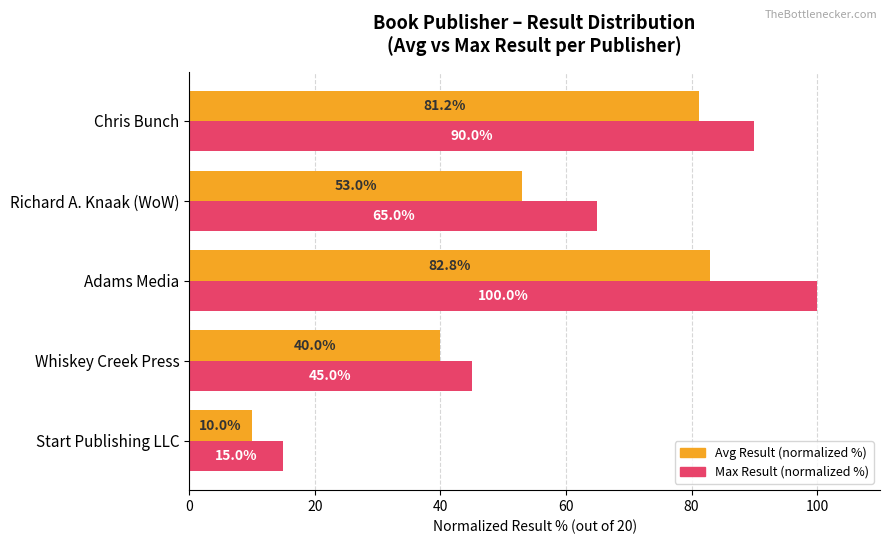

The Avg Result (normalized %) series shows 56.7 at Whiskey Creek Press. True or false?

False